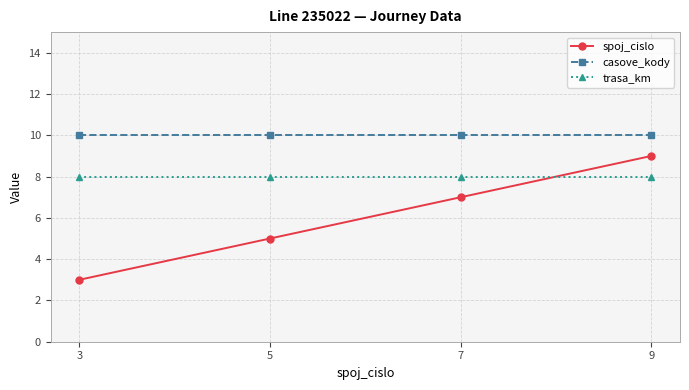

How many spoj_cislo values are between 5 and 9?

3